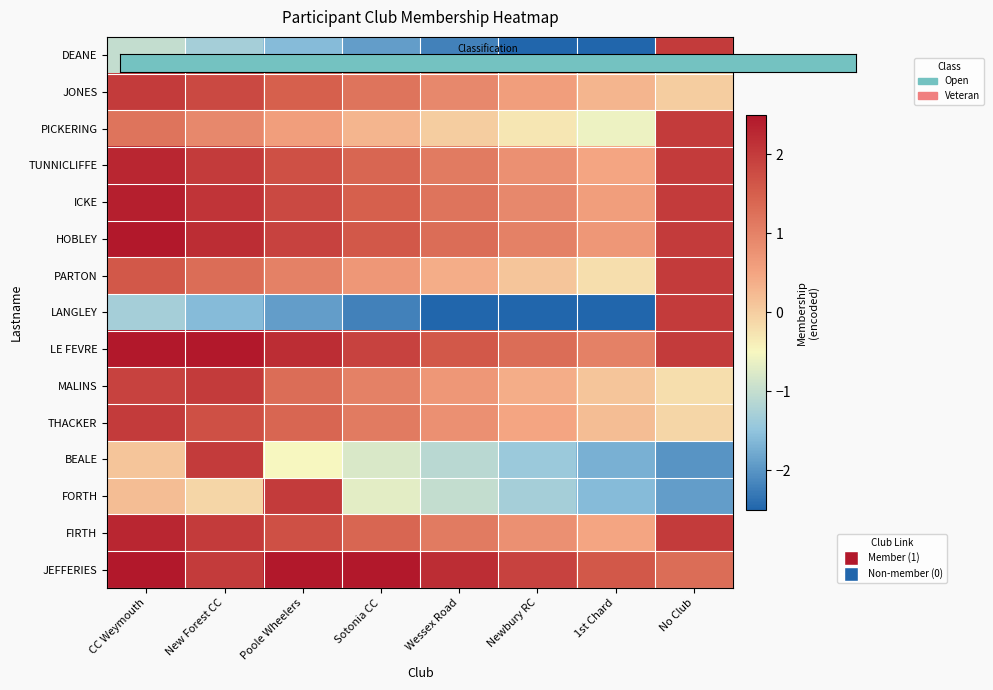

What is the total value across all series at Newbury RC?

2.8